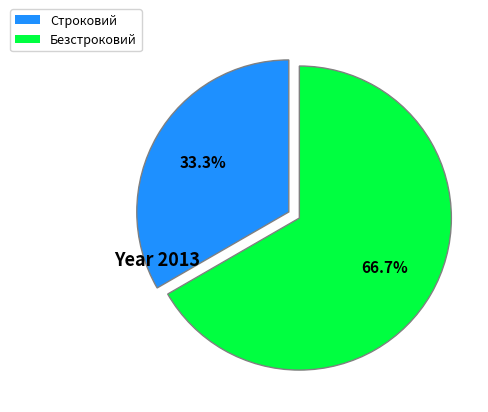

The Безстроковий slice represents 67% of the pie. True or false?

True